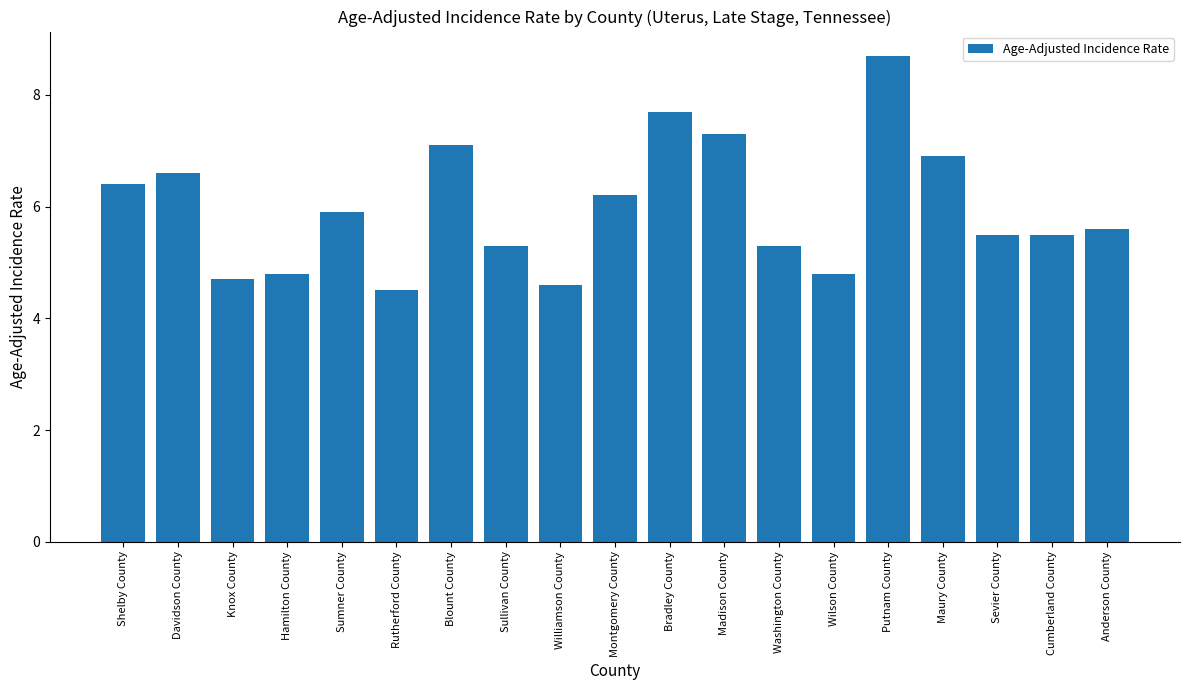

Reading left to right, what are all the values shown in this chart?

Shelby County=6.4	Davidson County=6.6	Knox County=4.7	Hamilton County=4.8	Sumner County=5.9	Rutherford County=4.5	Blount County=7.1	Sullivan County=5.3	Williamson County=4.6	Montgomery County=6.2	Bradley County=7.7	Madison County=7.3	Washington County=5.3	Wilson County=4.8	Putnam County=8.7	Maury County=6.9	Sevier County=5.5	Cumberland County=5.5	Anderson County=5.6